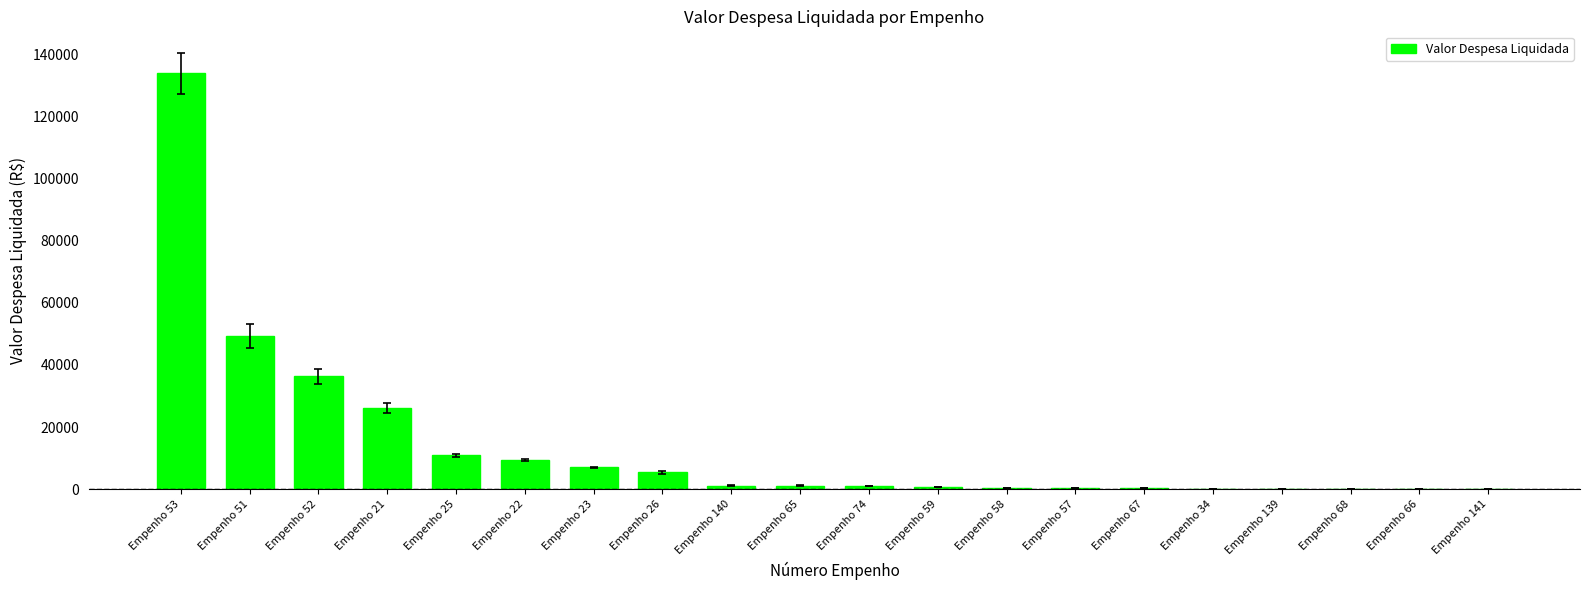

Which label corresponds to the largest value in the chart?

Empenho 53